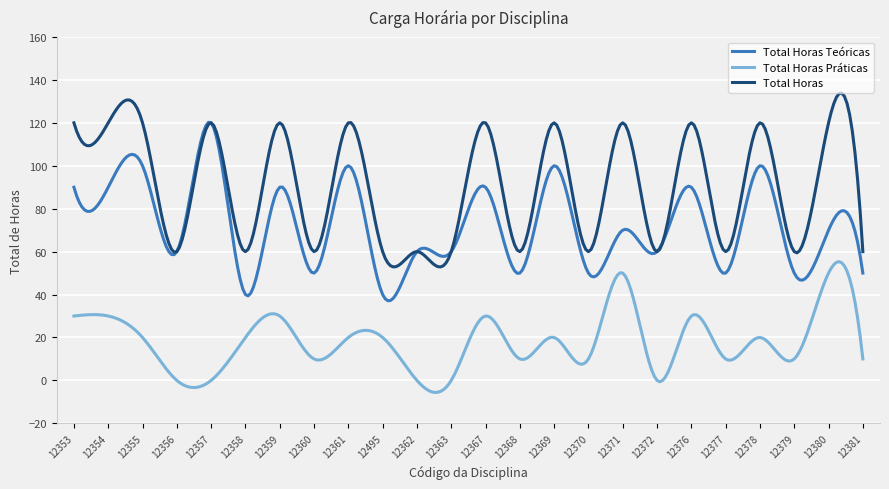

What is the highest value of the Total Horas series?

133.8